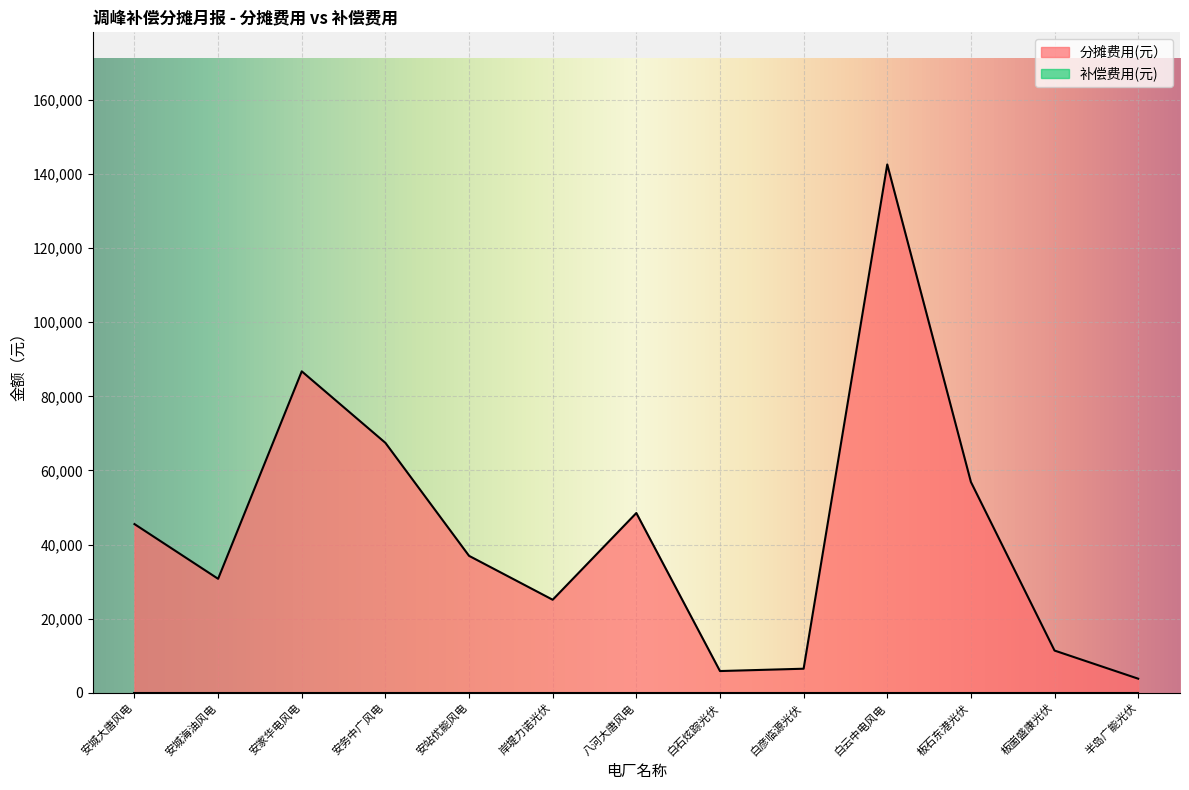

What is the maximum value shown in the chart?

142543.5